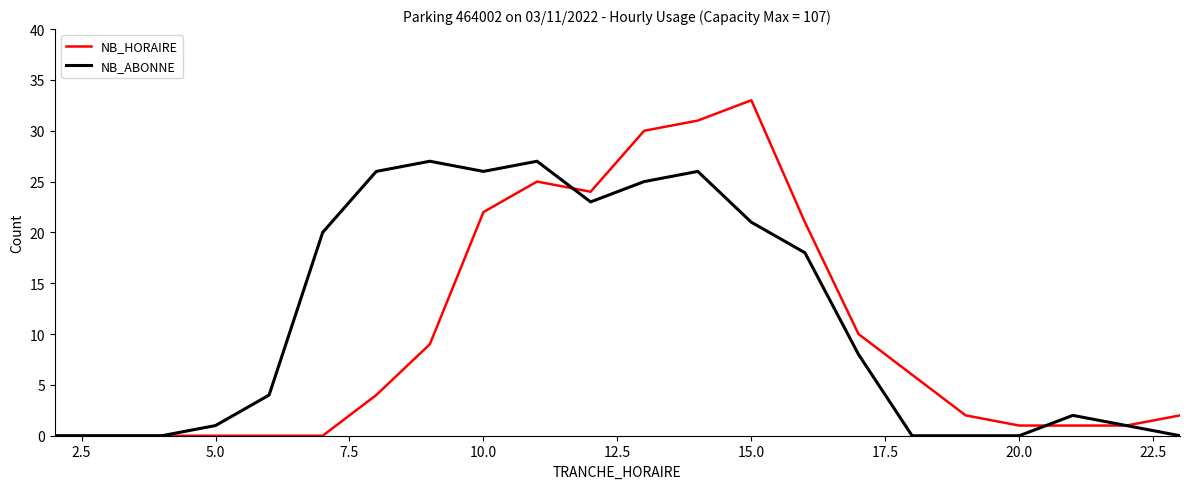

At how many categories does at least one series exceed 28?

3